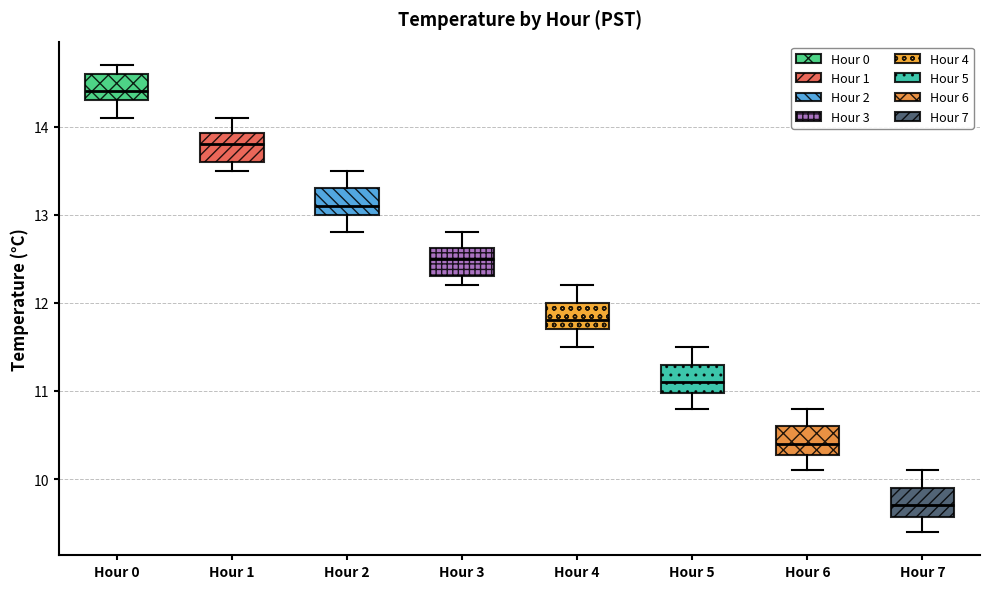

Reading left to right, read every box against the y-axis: the position of its median line, the range the box covers, and the ends of its whiskers. The values are not printed on the chart, so give them approximately, as read against the axis.

Hour 0: median 14.4, box 14.3 to 14.6, whiskers 14.1 to 14.7
Hour 1: median 13.8, box 13.6 to 13.9, whiskers 13.5 to 14.1
Hour 2: median 13.1, box 13.0 to 13.3, whiskers 12.8 to 13.5
Hour 3: median 12.5, box 12.3 to 12.6, whiskers 12.2 to 12.8
Hour 4: median 11.8, box 11.7 to 12.0, whiskers 11.5 to 12.2
Hour 5: median 11.1, box 11.0 to 11.3, whiskers 10.8 to 11.5
Hour 6: median 10.4, box 10.3 to 10.6, whiskers 10.1 to 10.8
Hour 7: median 9.7, box 9.6 to 9.9, whiskers 9.4 to 10.1